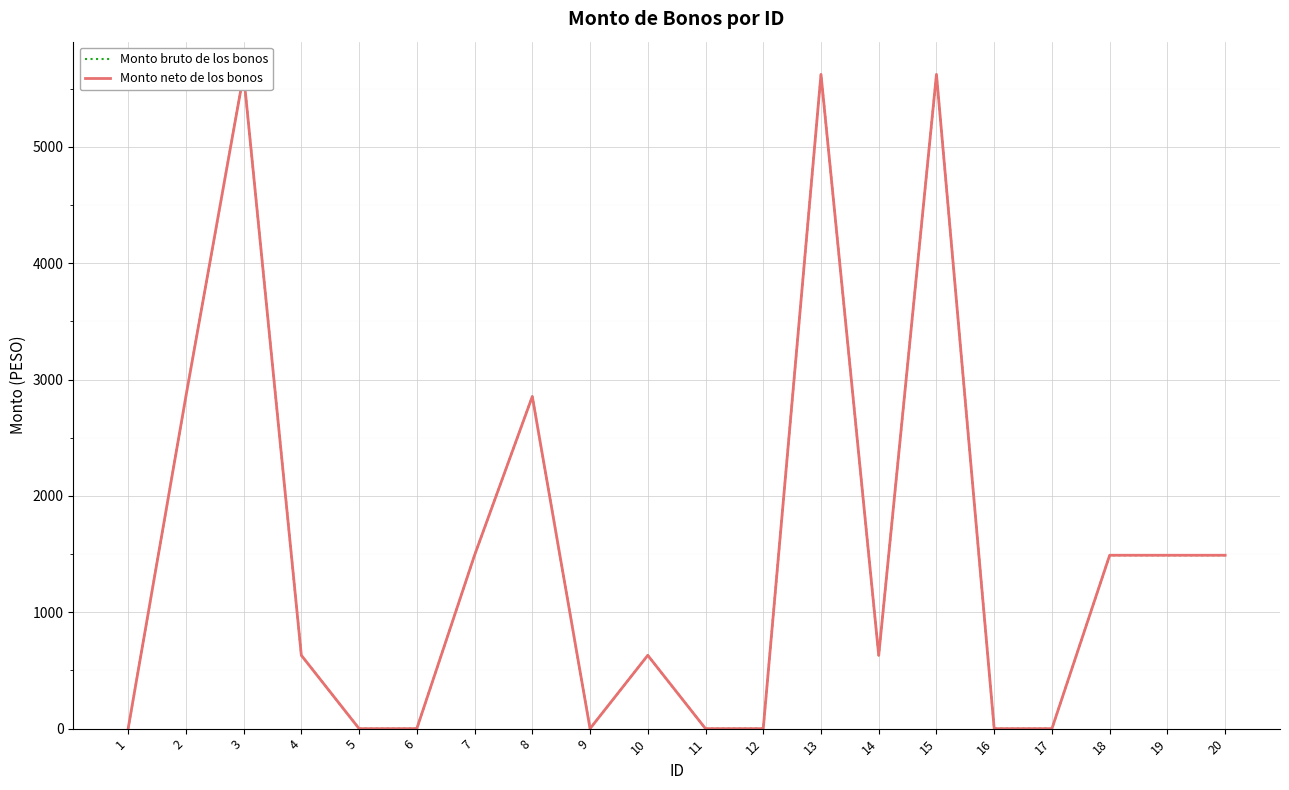

True or false: Monto neto de los bonos and Monto bruto de los bonos cross at least once.

False